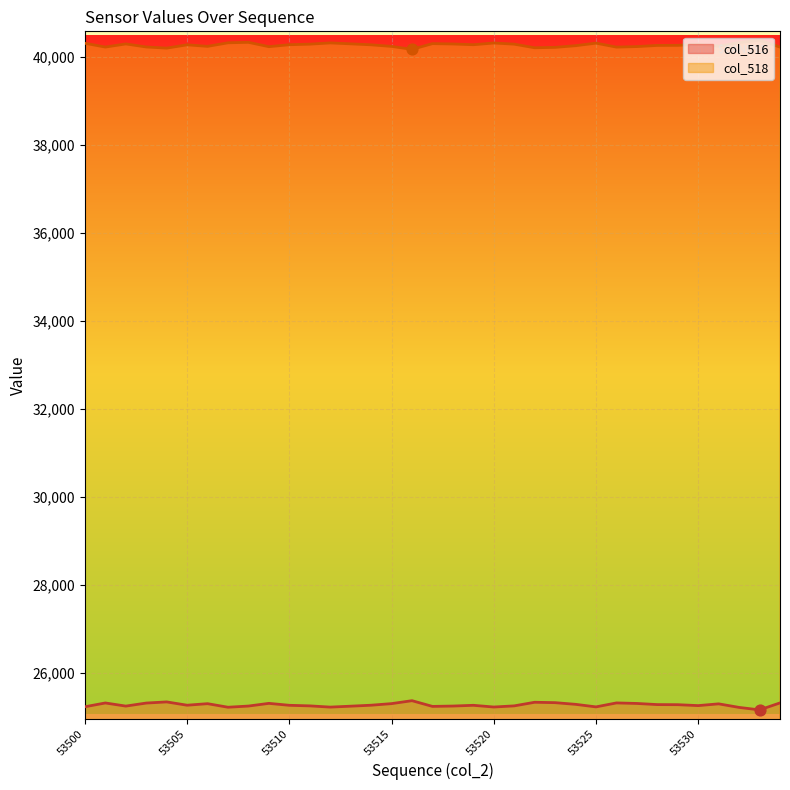

Which series contains the lowest Y value?

col_516